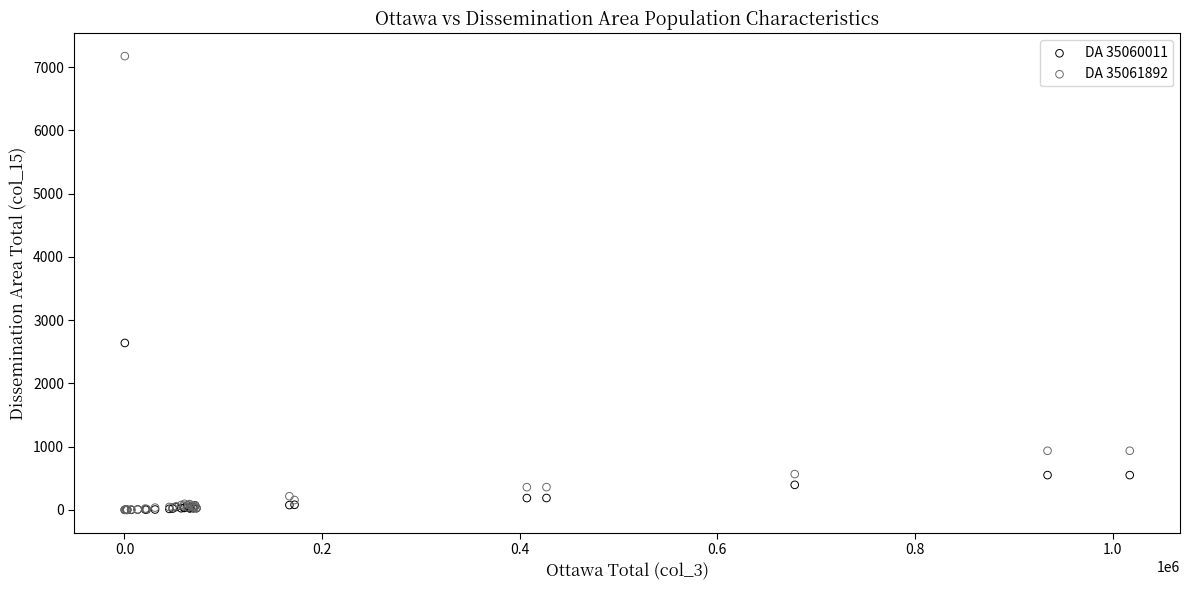

Across all series, what Y value is closest to 3586?

2638.2